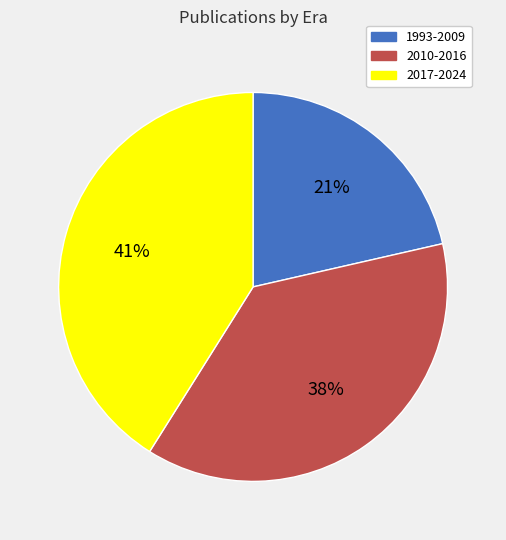

Between 2017-2024 and 2010-2016, which is larger?

2017-2024